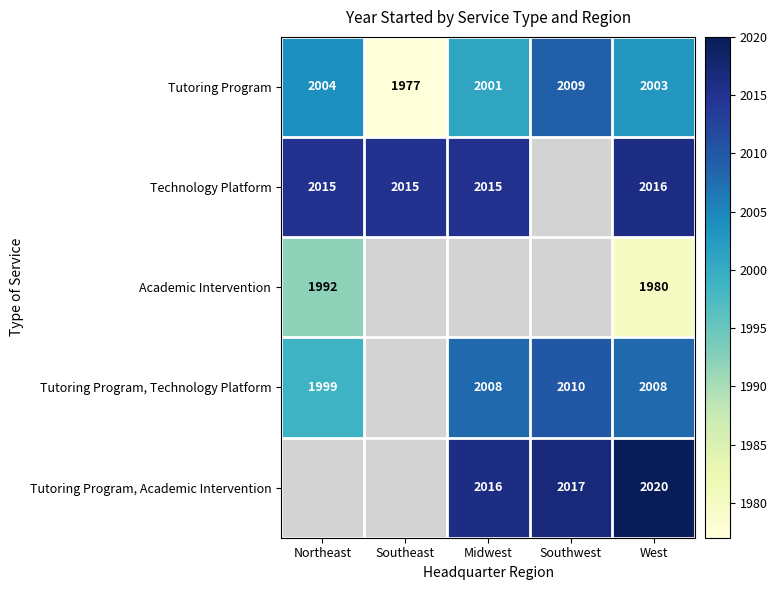

Is the value of Technology Platform at Northeast greater than the value of Tutoring Program, Academic Intervention at West?

No